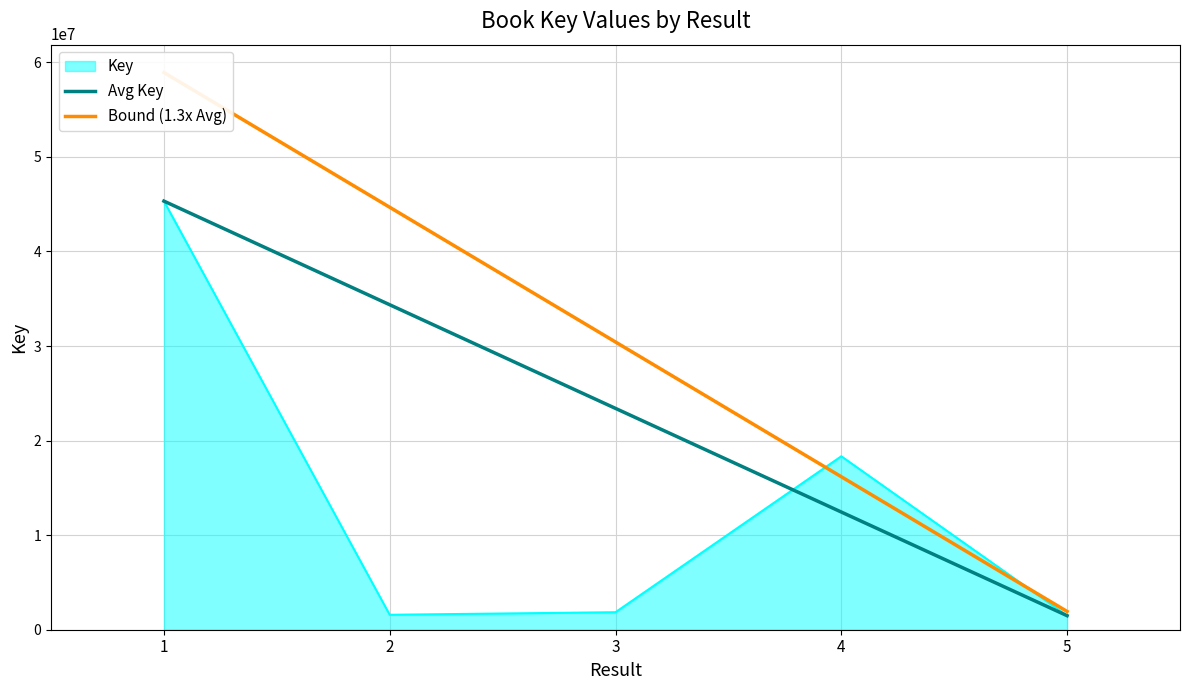

How many data points does each series have?

5